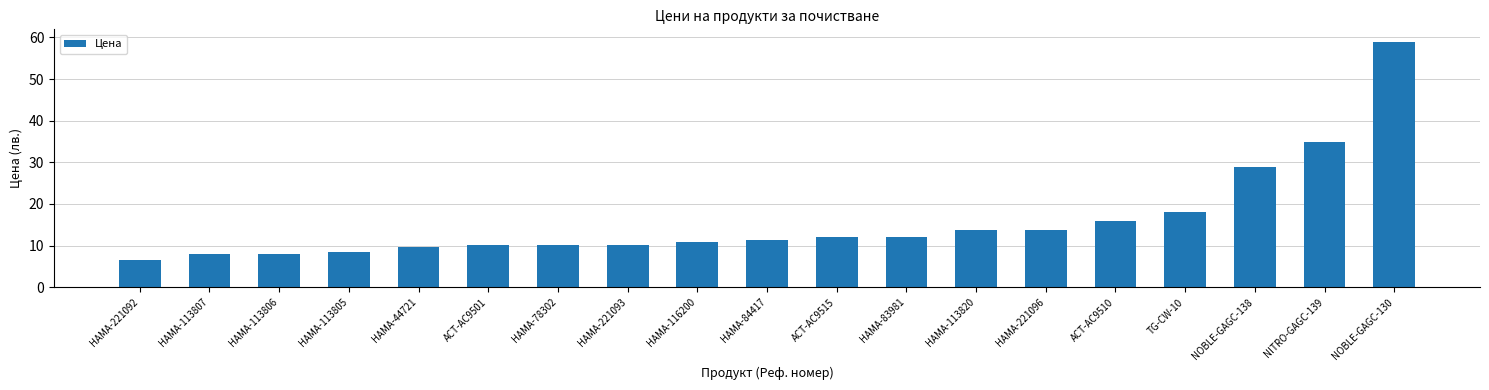

What is the sum of the values at HAMA-84417 and ACT-AC9515?

23.4